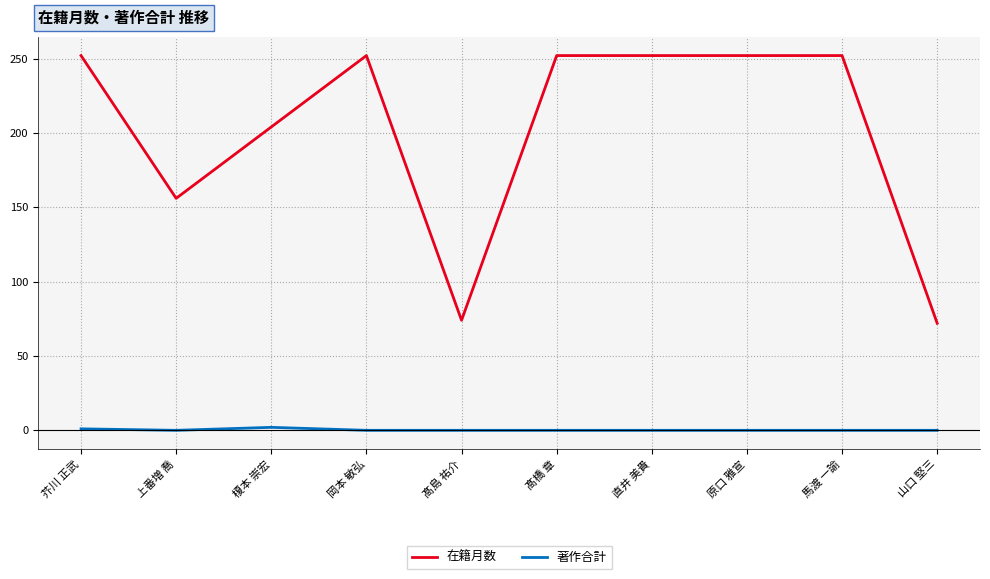

How many 在籍月数 values are between 156 and 252?

8